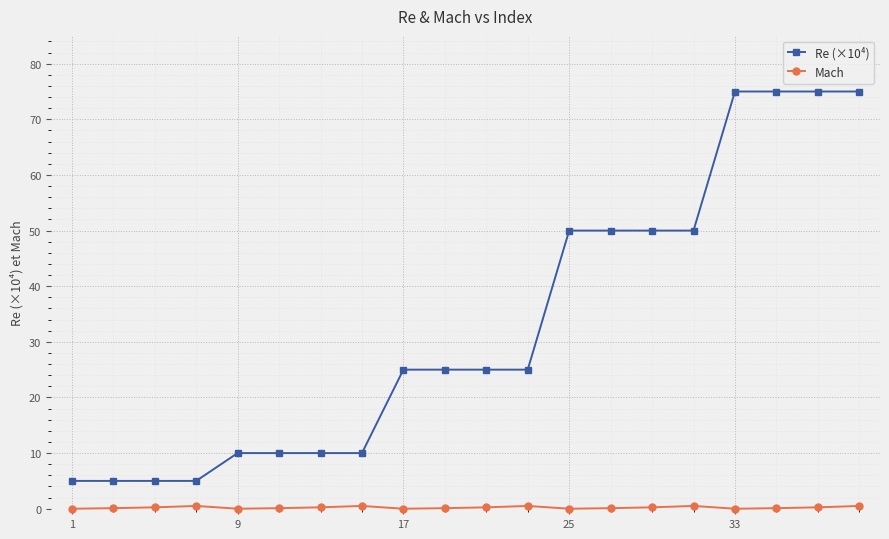

What is the lowest value of the Re (×10⁴) series?

5.0